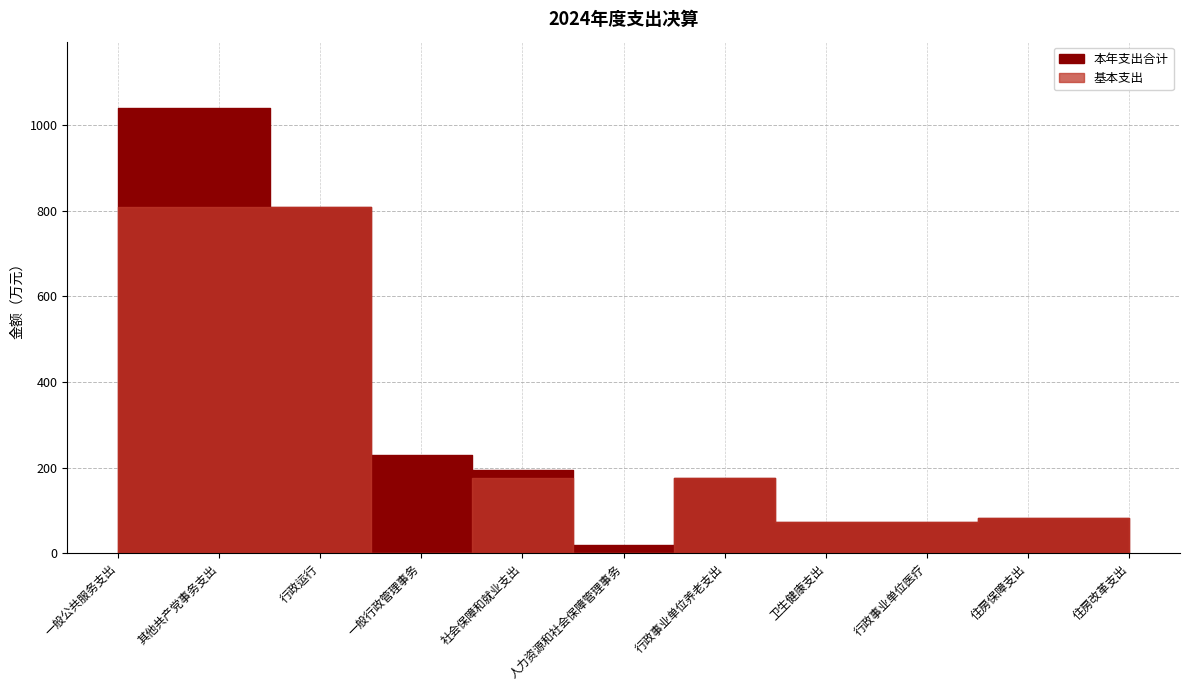

Rank the series at 行政事业单位医疗 from highest to lowest value.

本年支出合计, 基本支出